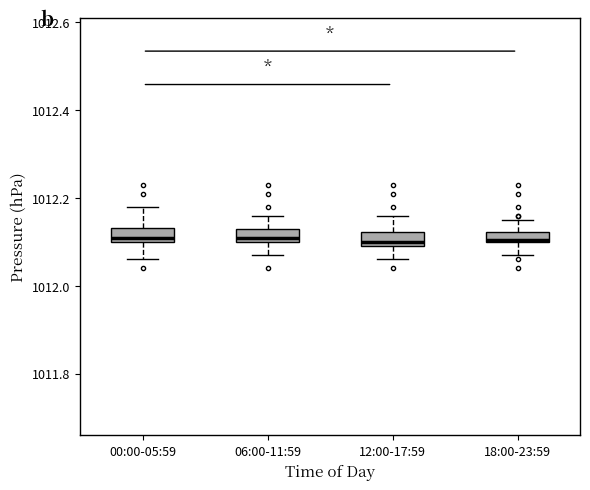

Where does the lower whisker of the box for 18:00-23:59 end on the y-axis? The values are not printed on the chart, so give them approximately, as read against the axis.

1012.08